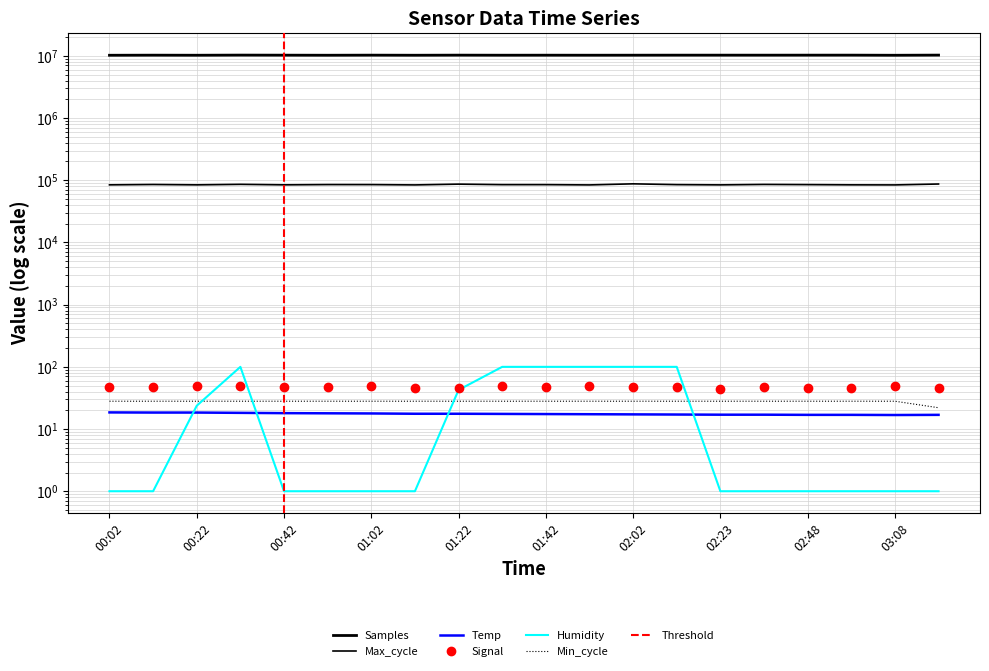

Which series has the largest total across all categories?

Samples